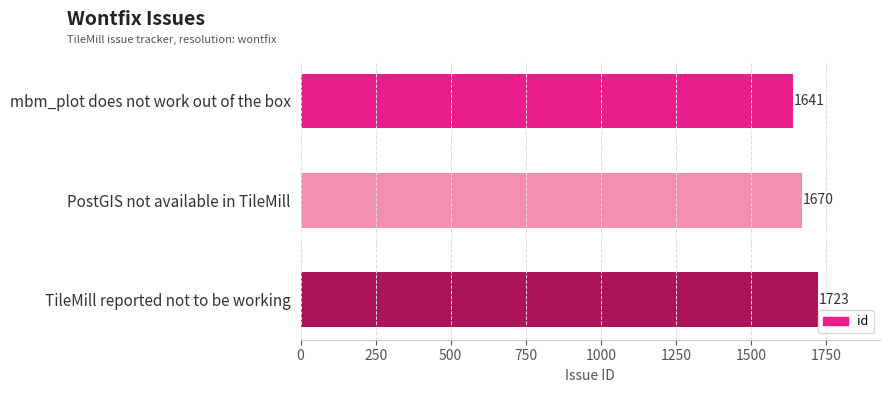

What is the sum of all values?

5034